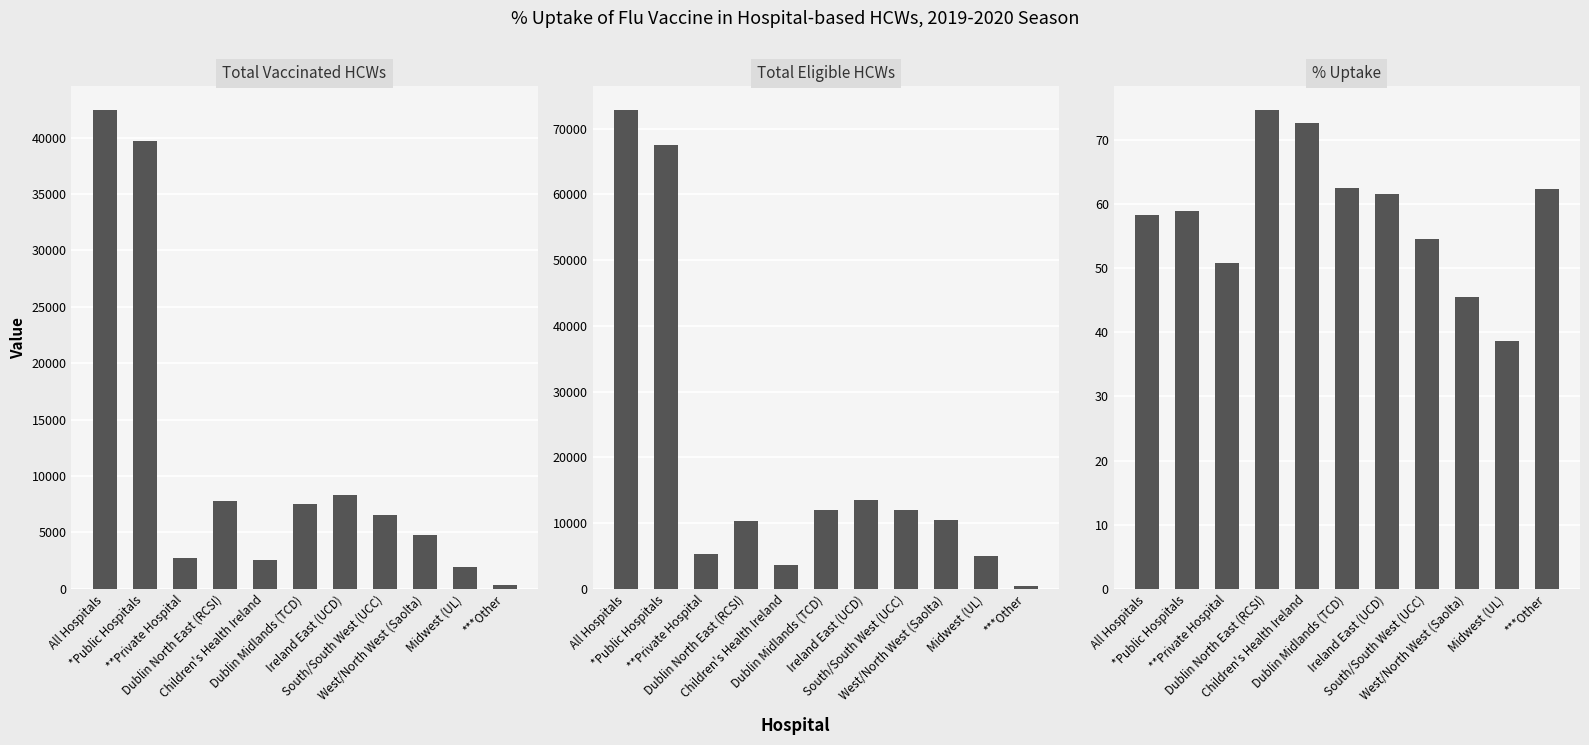

Count the number of data series in this chart.

3